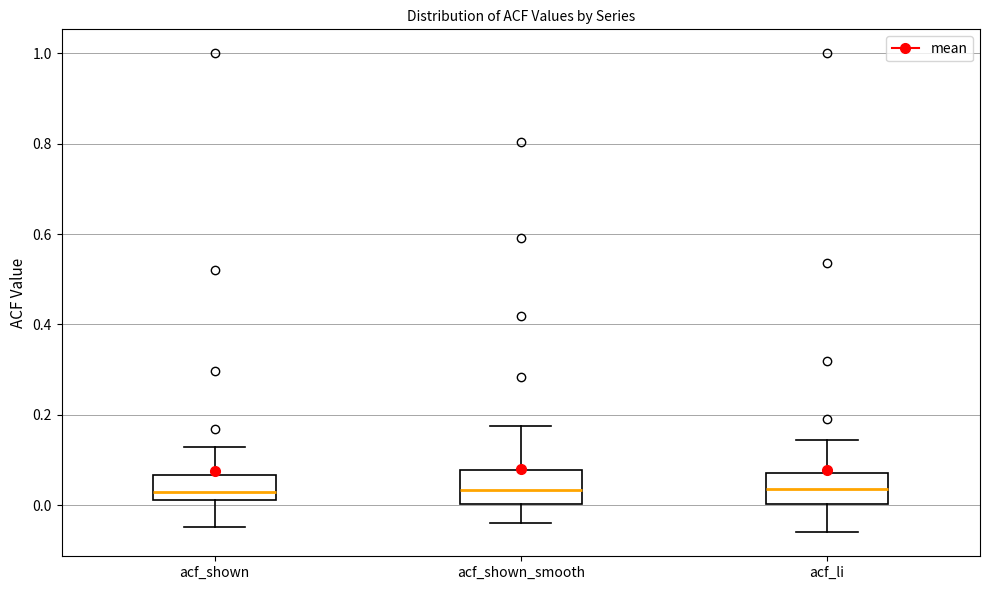

Reading left to right, transcribe this box plot: for each box, give where its median line is, the range the box spans, and where its two whiskers end, as read against the y-axis. The values are not printed on the chart, so give them approximately, as read against the axis.

acf_shown: median 0.02 (just above the box's lower edge), box 0.02 to 0.06, whiskers -0.04 to 0.12
acf_shown_smooth: median 0.04, box 0.00 to 0.08, whiskers -0.04 to 0.18
acf_li: median 0.04, box 0.00 to 0.08, whiskers -0.06 to 0.14